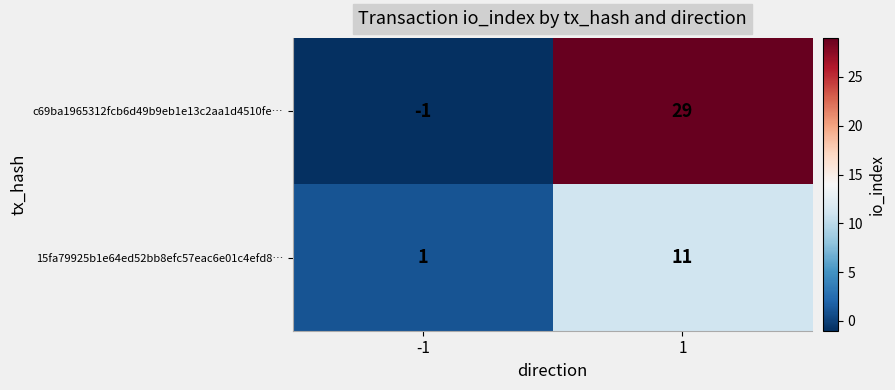

How many distinct data groups are displayed?

2